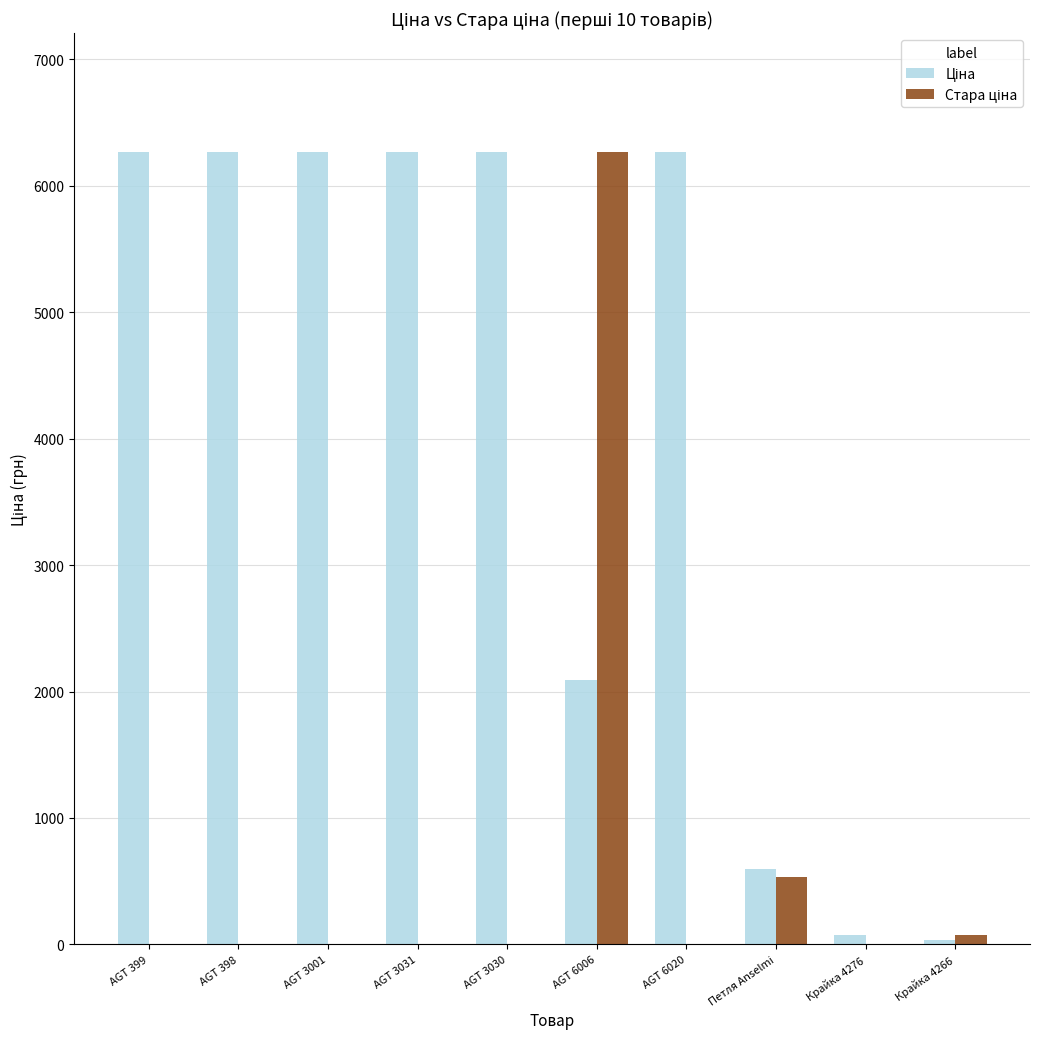

What is the total value across all series at AGT 398?

6266.7